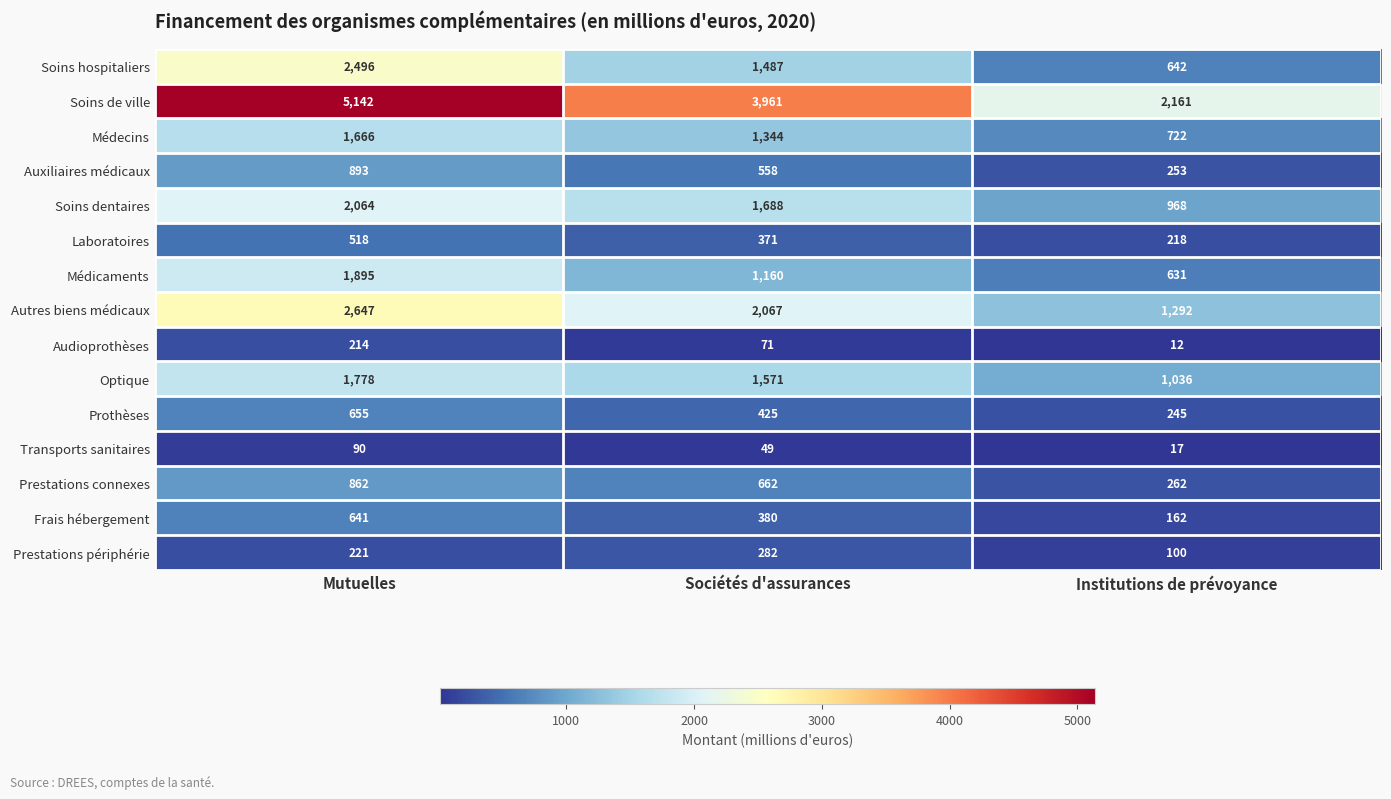

Which series has the widest spread of values?

Soins de ville